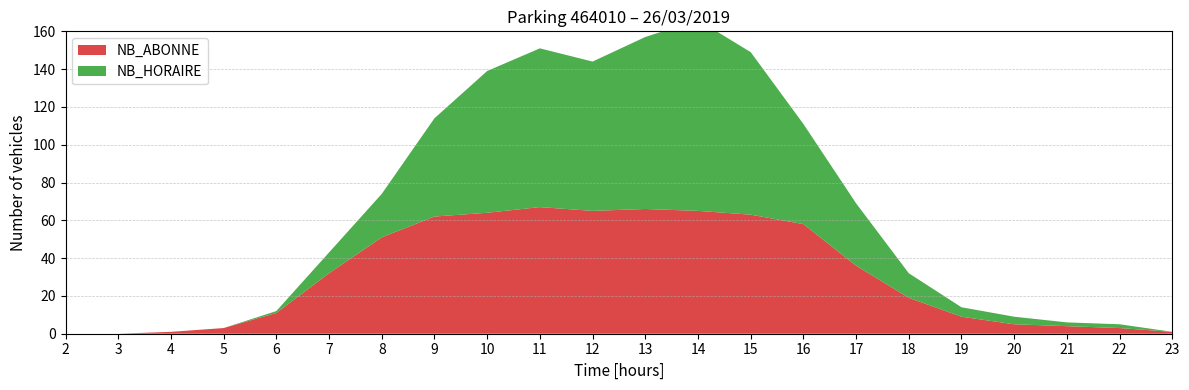

Reading left to right, what are all the values shown in this chart?

NB_HORAIRE: 2=0	3=0	4=0	5=0	6=1	7=11	8=23	9=52	10=75	11=84	12=79	13=91	14=101	15=86	16=53	17=33	18=13	19=5	20=4	21=2	22=2	23=0
NB_ABONNE: 2=0	3=0	4=1	5=3	6=11	7=32	8=51	9=62	10=64	11=67	12=65	13=66	14=65	15=63	16=58	17=36	18=19	19=9	20=5	21=4	22=3	23=1